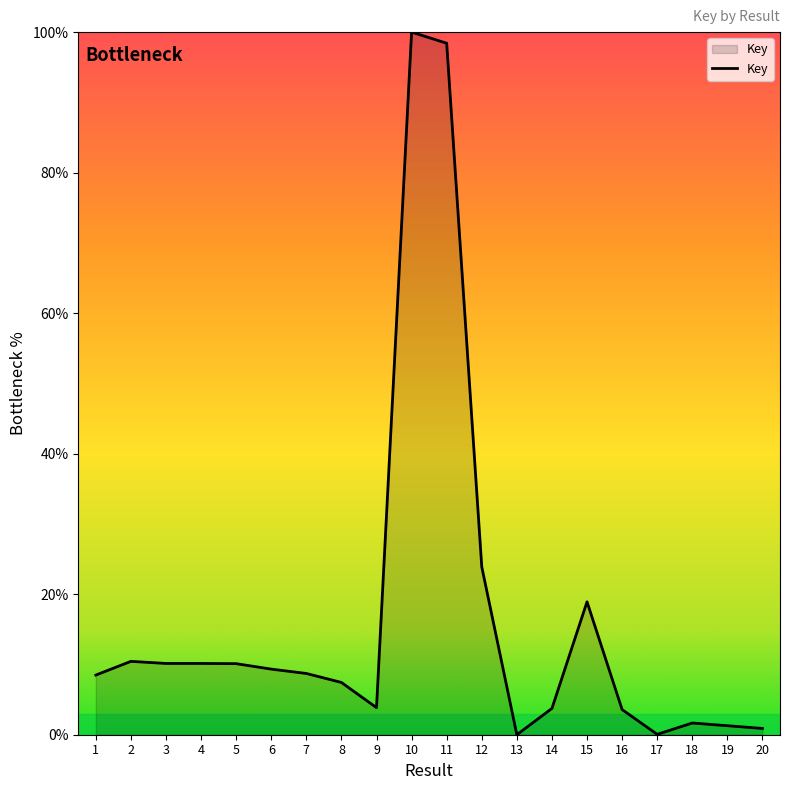

What is the difference between the maximum and minimum values?

100.0